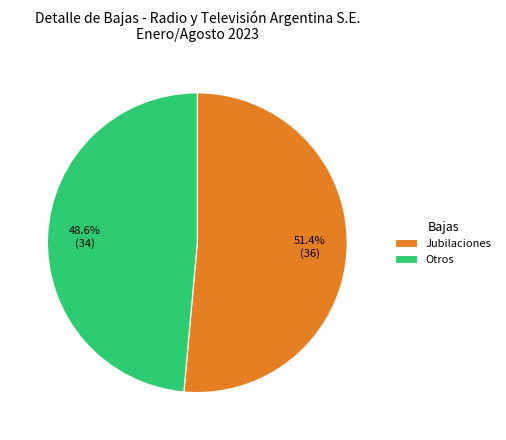

To the nearest percent, what percentage of the pie is Jubilaciones?

51%